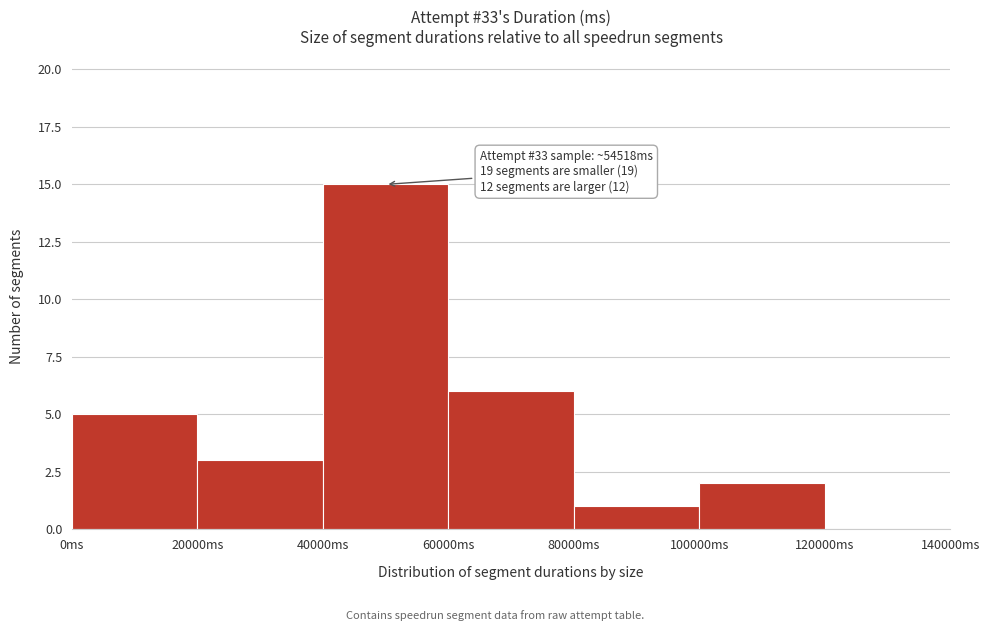

Over which range of the x-axis is the bar tallest?

40000 to 60000